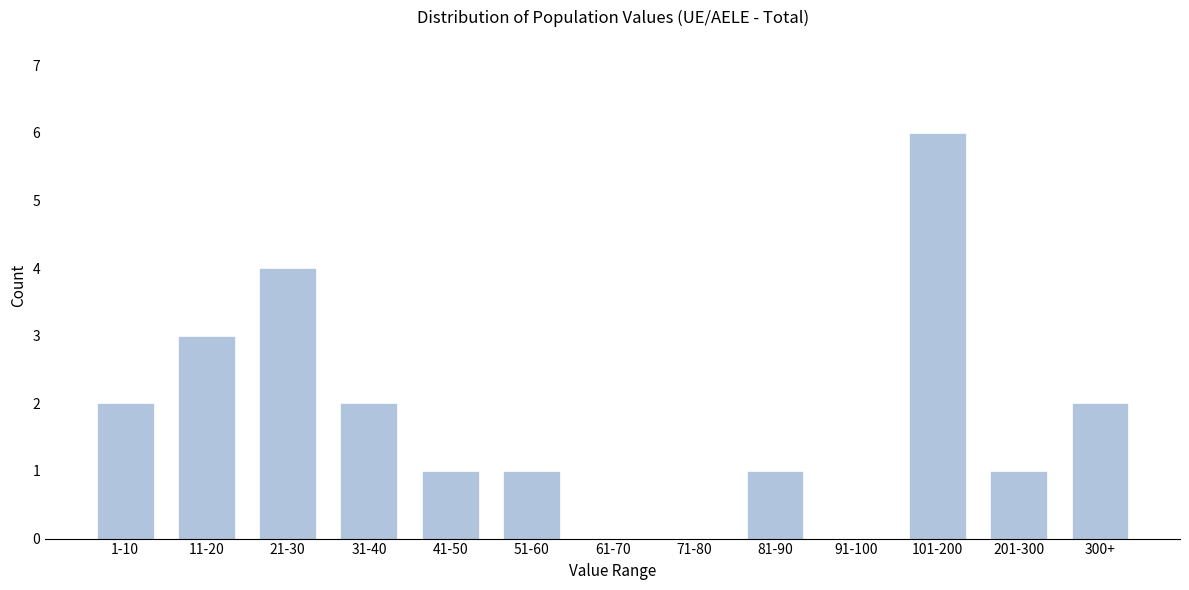

Reading left to right, extract all data points from this chart.

1-10=2	11-20=3	21-30=4	31-40=2	41-50=1	51-60=1	61-70=0	71-80=0	81-90=1	91-100=0	101-200=6	201-300=1	300+=2